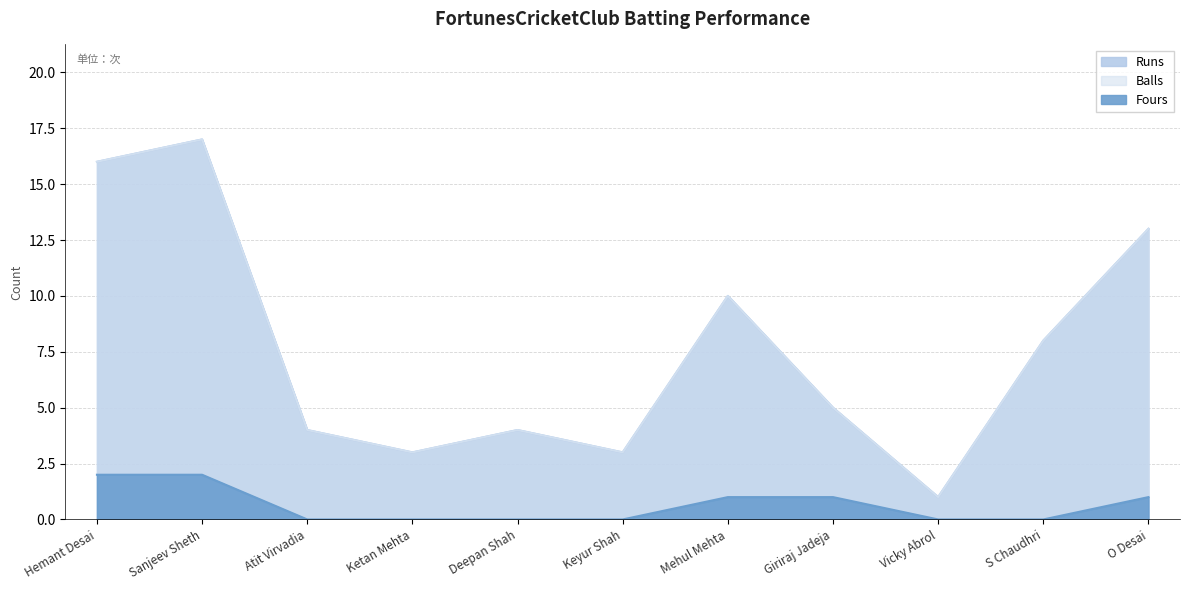

The Balls series shows 8 at S Chaudhri. True or false?

True